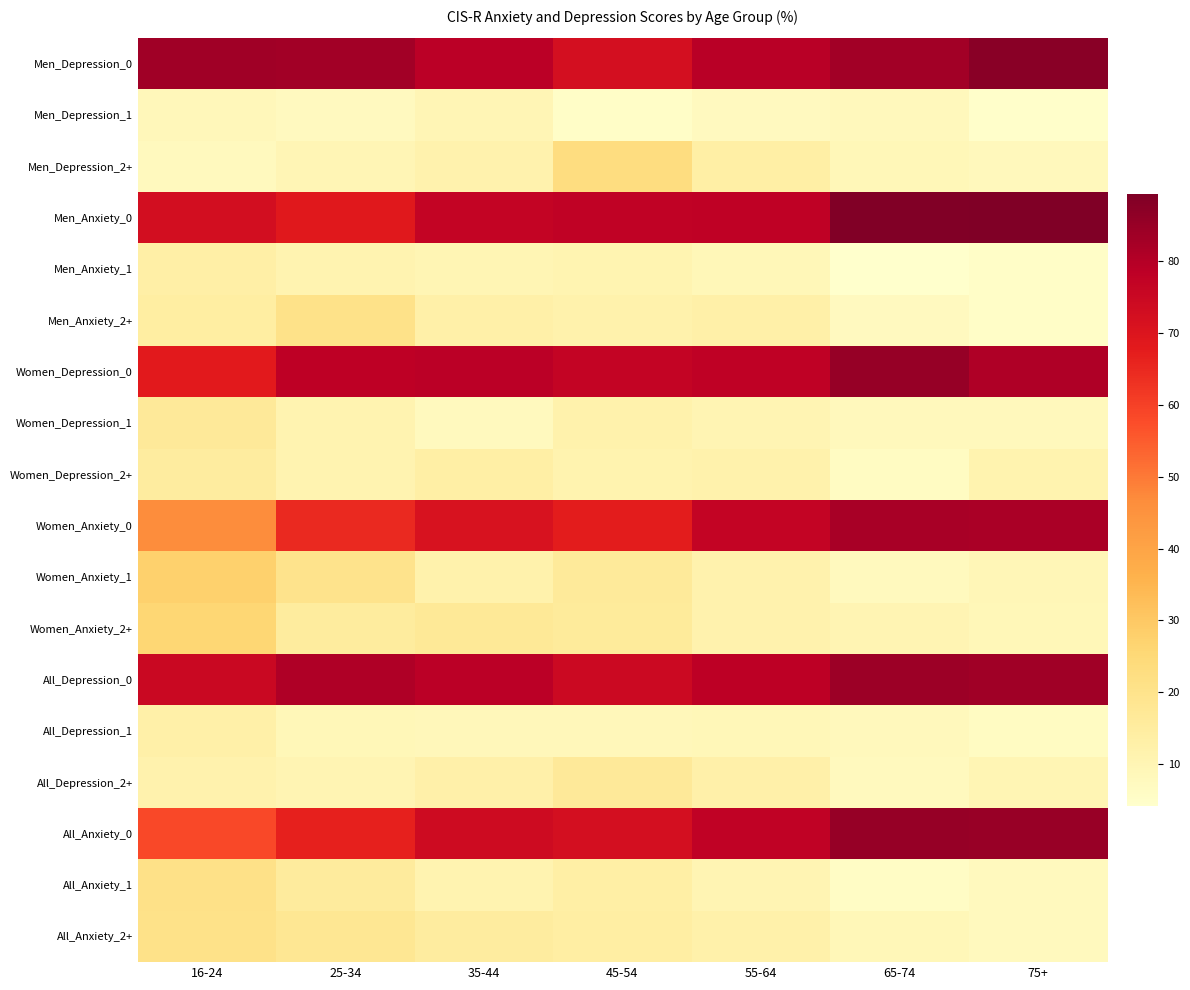

Reading right to left, transcribe all the data shown in this chart.

Men_Depression_0: 75+=87.4	65-74=83.2	55-64=79.3	45-54=72.1	35-44=78.7	25-34=83.2	16-24=83.5
Men_Depression_1: 75+=4.6	65-74=8.0	55-64=7.2	45-54=5.2	35-44=9.8	25-34=7.2	16-24=8.7
Men_Depression_2+: 75+=8.0	65-74=8.9	55-64=13.5	45-54=22.8	35-44=11.5	25-34=9.6	16-24=7.8
Men_Anxiety_0: 75+=89.3	65-74=88.6	55-64=78.0	45-54=77.5	35-44=76.8	25-34=68.4	16-24=72.5
Men_Anxiety_1: 75+=5.3	65-74=4.1	55-64=9.1	45-54=10.7	35-44=10.1	25-34=11.1	16-24=13.2
Men_Anxiety_2+: 75+=5.4	65-74=7.2	55-64=13.0	45-54=11.8	35-44=13.1	25-34=20.6	16-24=14.3
Women_Depression_0: 75+=80.7	65-74=85.2	55-64=77.7	45-54=76.7	35-44=78.9	25-34=78.2	16-24=68.3
Women_Depression_1: 75+=7.9	65-74=8.0	55-64=10.4	45-54=12.0	35-44=7.6	25-34=10.9	16-24=16.7
Women_Depression_2+: 75+=11.4	65-74=6.8	55-64=11.8	45-54=11.3	35-44=13.5	25-34=10.9	16-24=15.1
Women_Anxiety_0: 75+=81.7	65-74=82.1	55-64=76.7	45-54=67.5	35-44=71.3	25-34=64.9	16-24=46.5
Women_Anxiety_1: 75+=9.3	65-74=7.6	55-64=11.7	45-54=16.4	35-44=11.9	25-34=20.0	16-24=27.6
Women_Anxiety_2+: 75+=9.0	65-74=10.3	55-64=11.6	45-54=16.1	35-44=16.8	25-34=15.2	16-24=25.9
All_Depression_0: 75+=83.5	65-74=84.2	55-64=78.5	45-54=74.5	35-44=78.8	25-34=80.6	16-24=75.3
All_Depression_1: 75+=6.5	65-74=8.0	55-64=8.9	45-54=8.8	35-44=8.6	25-34=9.1	16-24=13.0
All_Depression_2+: 75+=10.0	65-74=7.8	55-64=12.6	45-54=16.7	35-44=12.5	25-34=10.3	16-24=11.7
All_Anxiety_0: 75+=84.9	65-74=85.2	55-64=77.3	45-54=72.2	35-44=73.9	25-34=66.6	16-24=58.5
All_Anxiety_1: 75+=7.6	65-74=6.0	55-64=10.4	45-54=13.7	35-44=11.0	25-34=15.6	16-24=21.0
All_Anxiety_2+: 75+=7.5	65-74=8.8	55-64=12.2	45-54=14.1	35-44=15.0	25-34=17.8	16-24=20.5